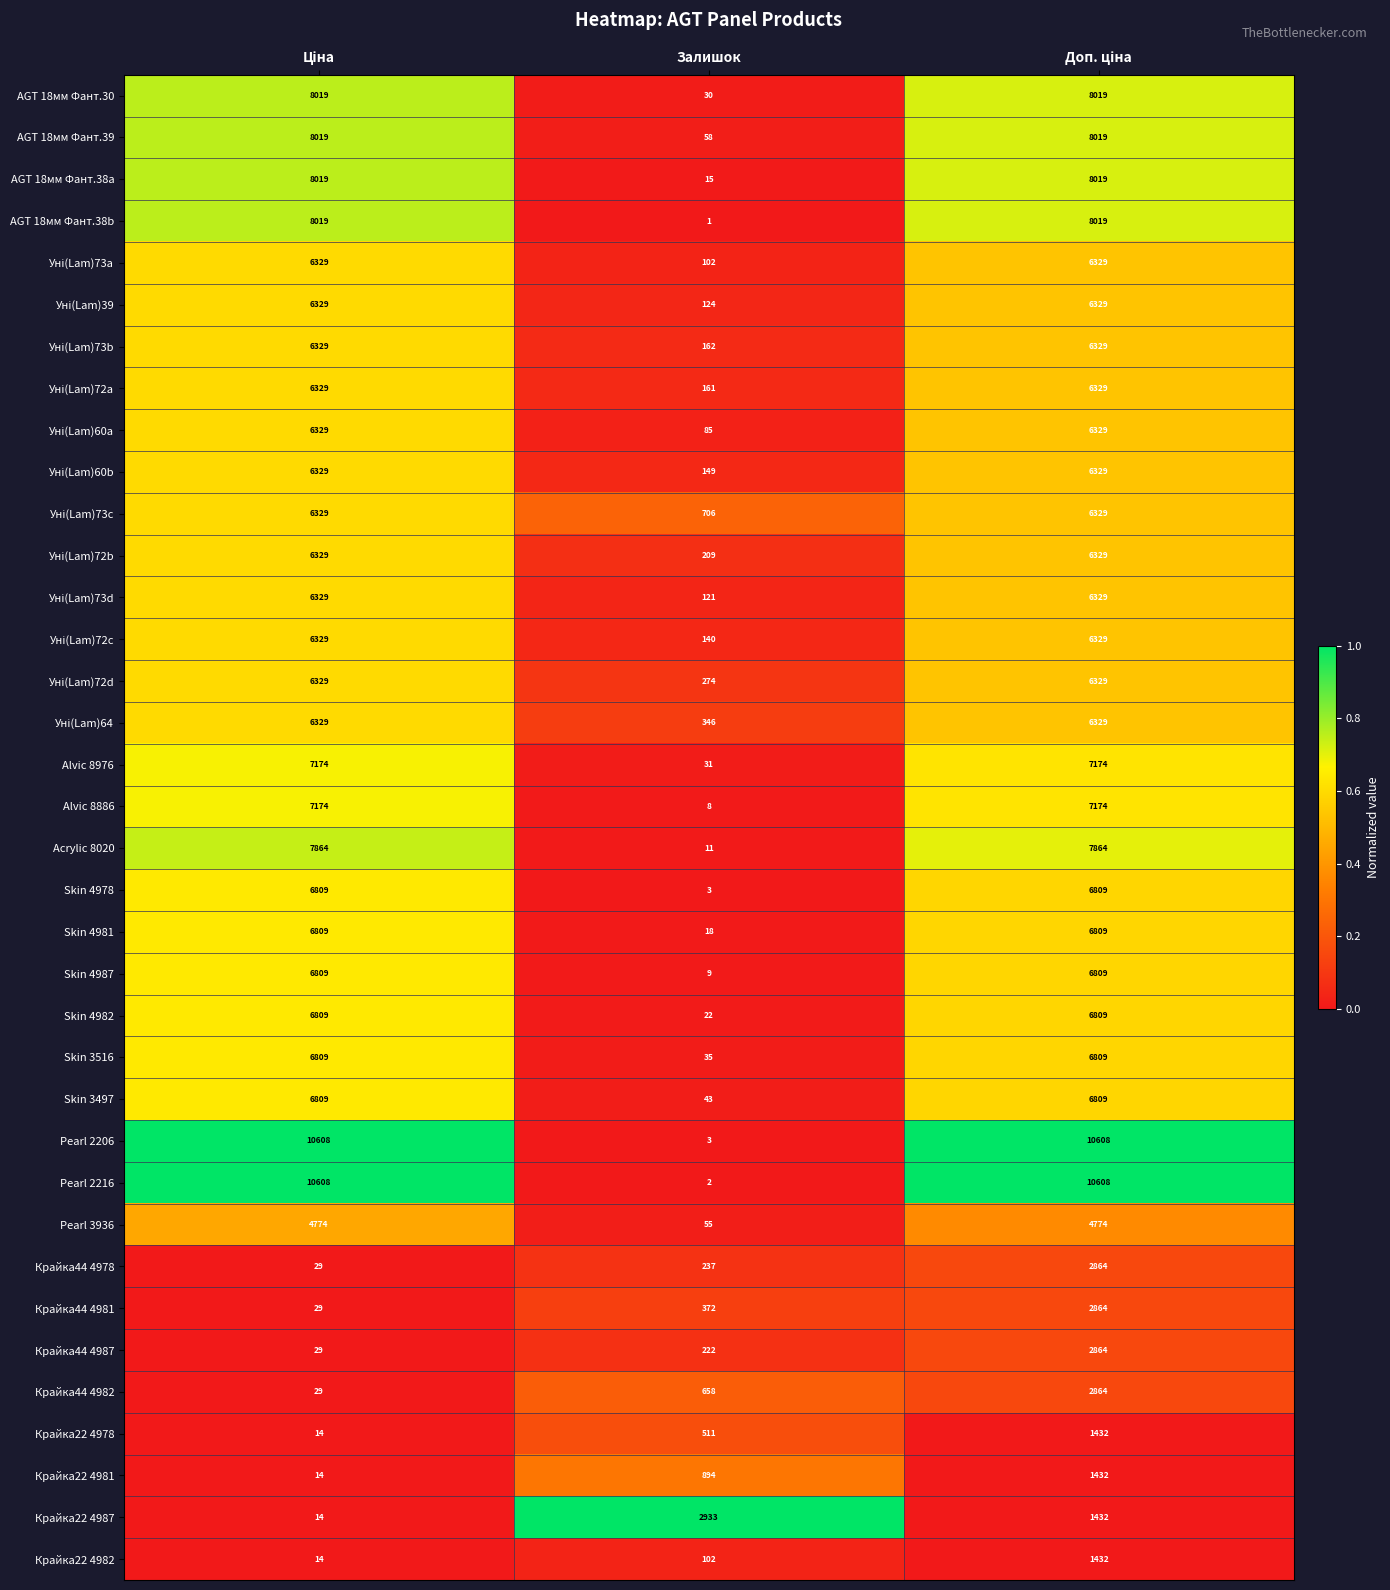

Is it true that Skin 3516 equals 35 at Залишок?

True